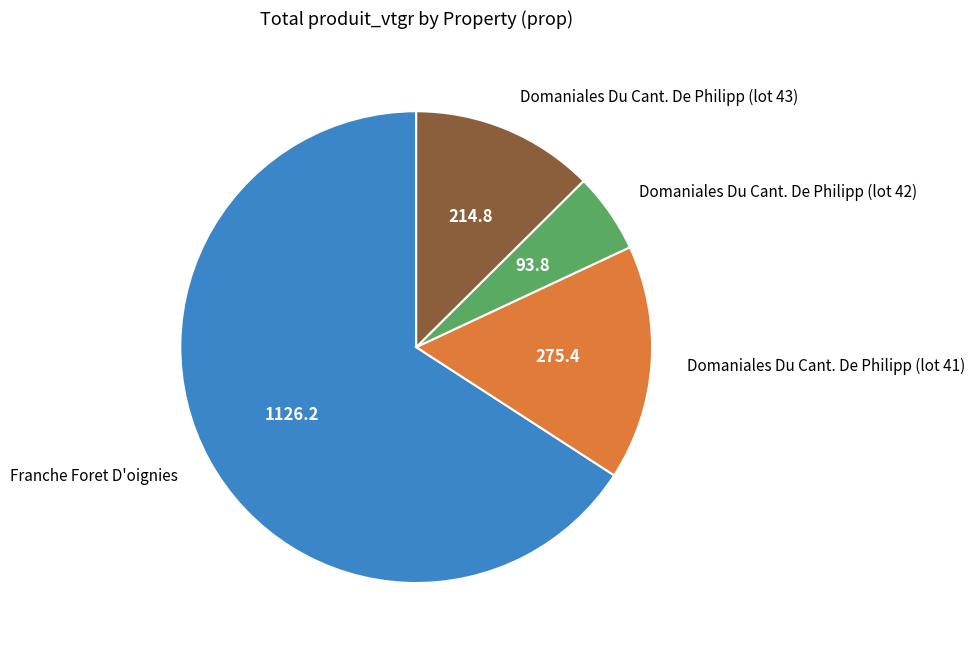

Is it true that Domaniales Du Cant. De Philipp (lot 42) is 1% of the pie?

False